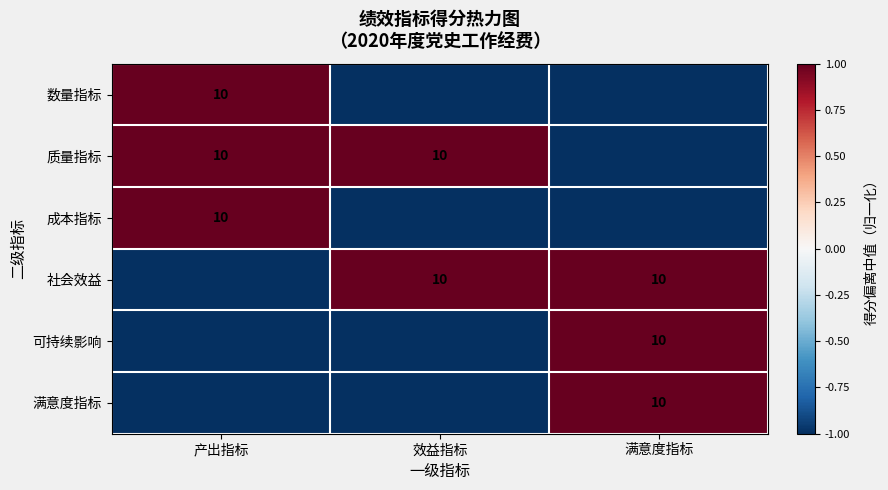

True or false: 可持续影响 has a value of 10 at 满意度指标.

True